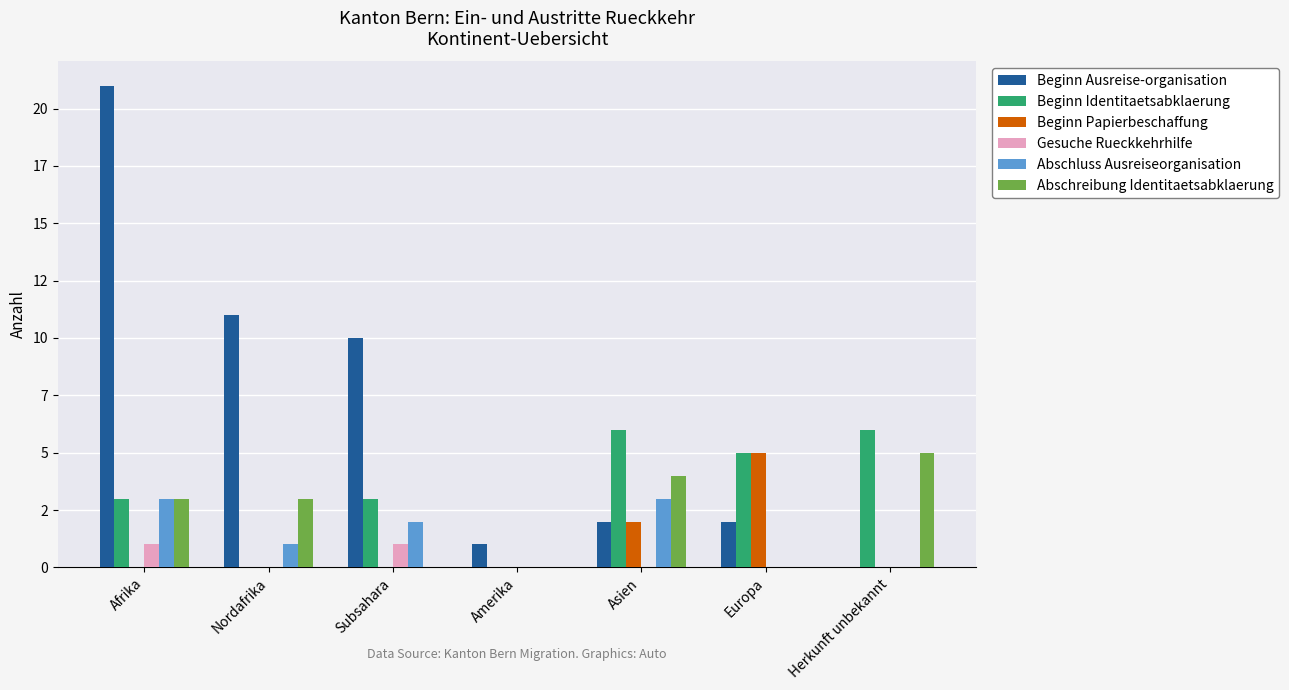

Are the bars horizontal?

No